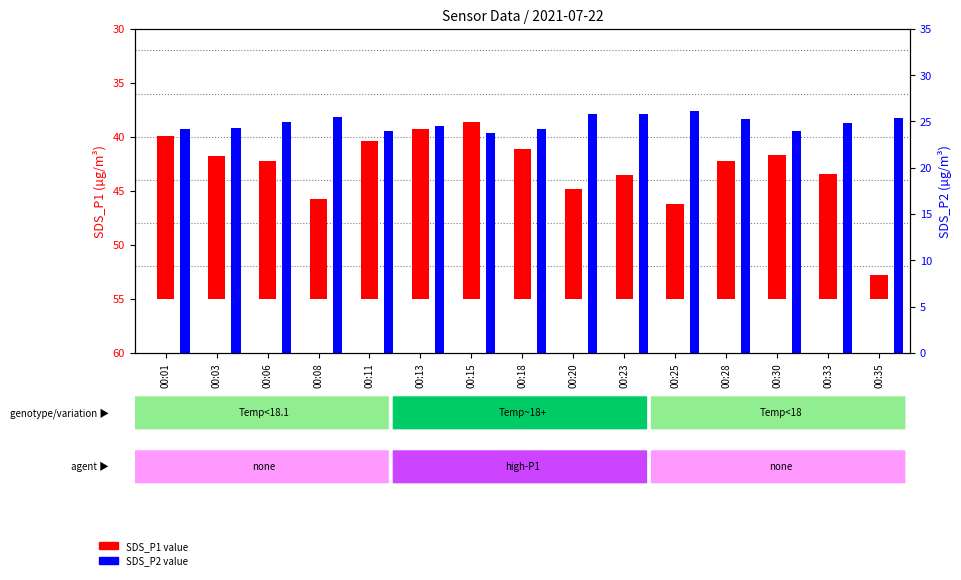

Which series has the largest range (max minus min)?

SDS_P1